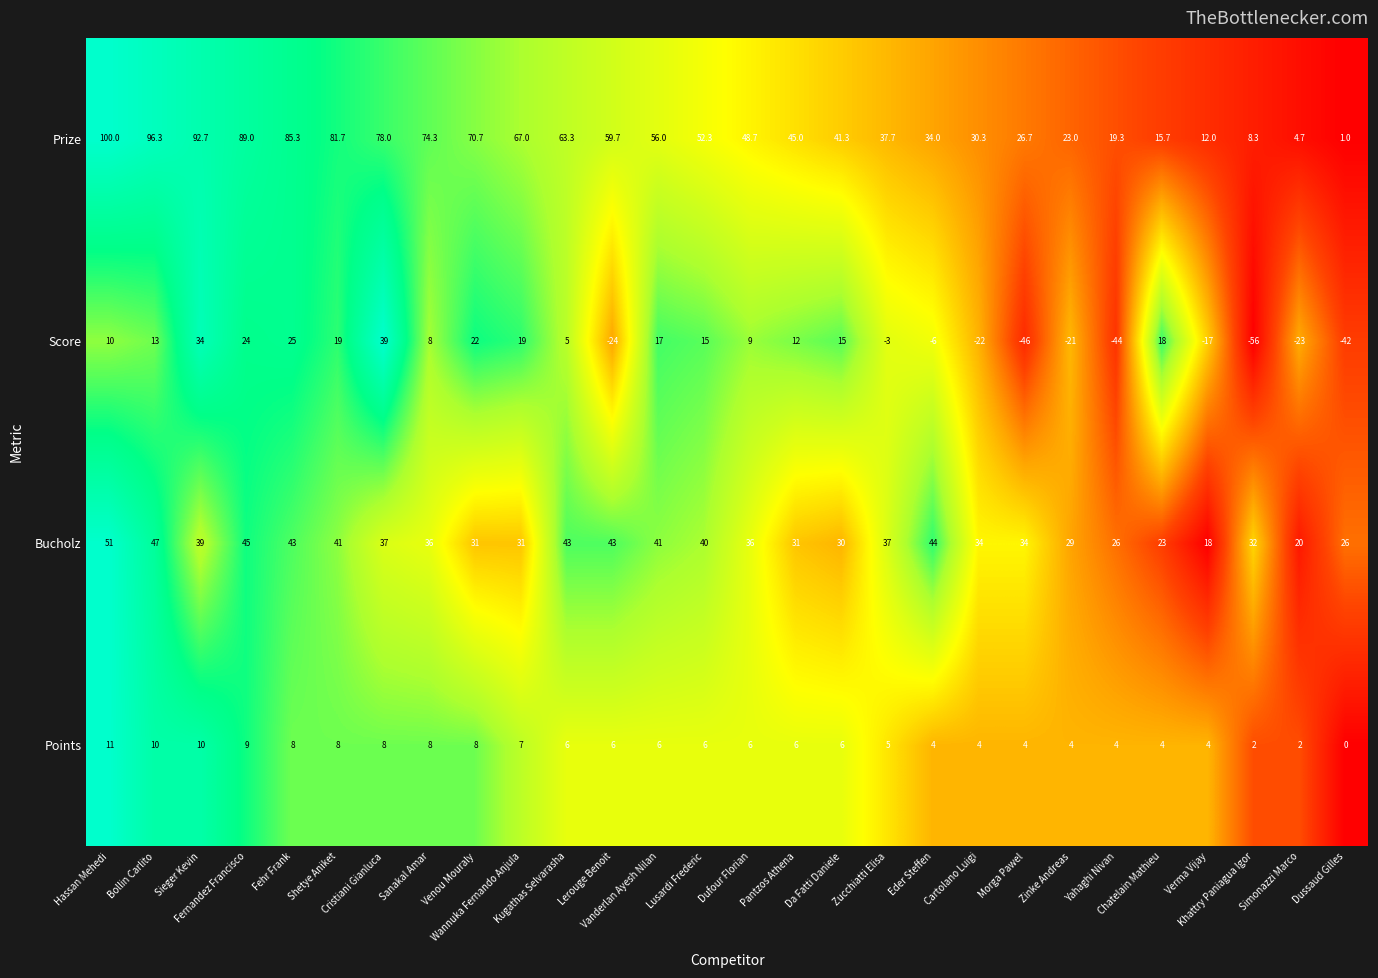

What is the greatest value displayed?

100.0